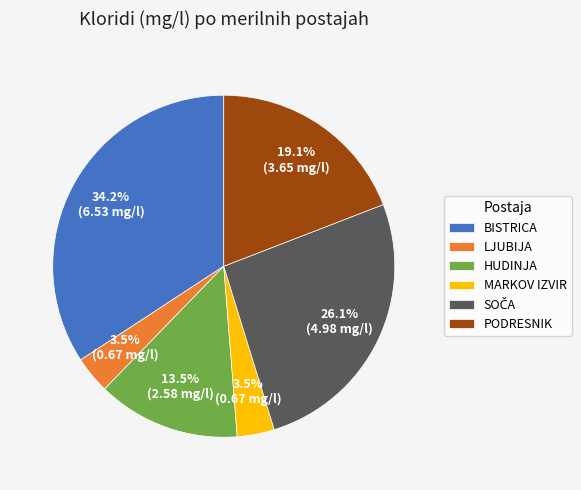

How many slices are in this pie chart?

6